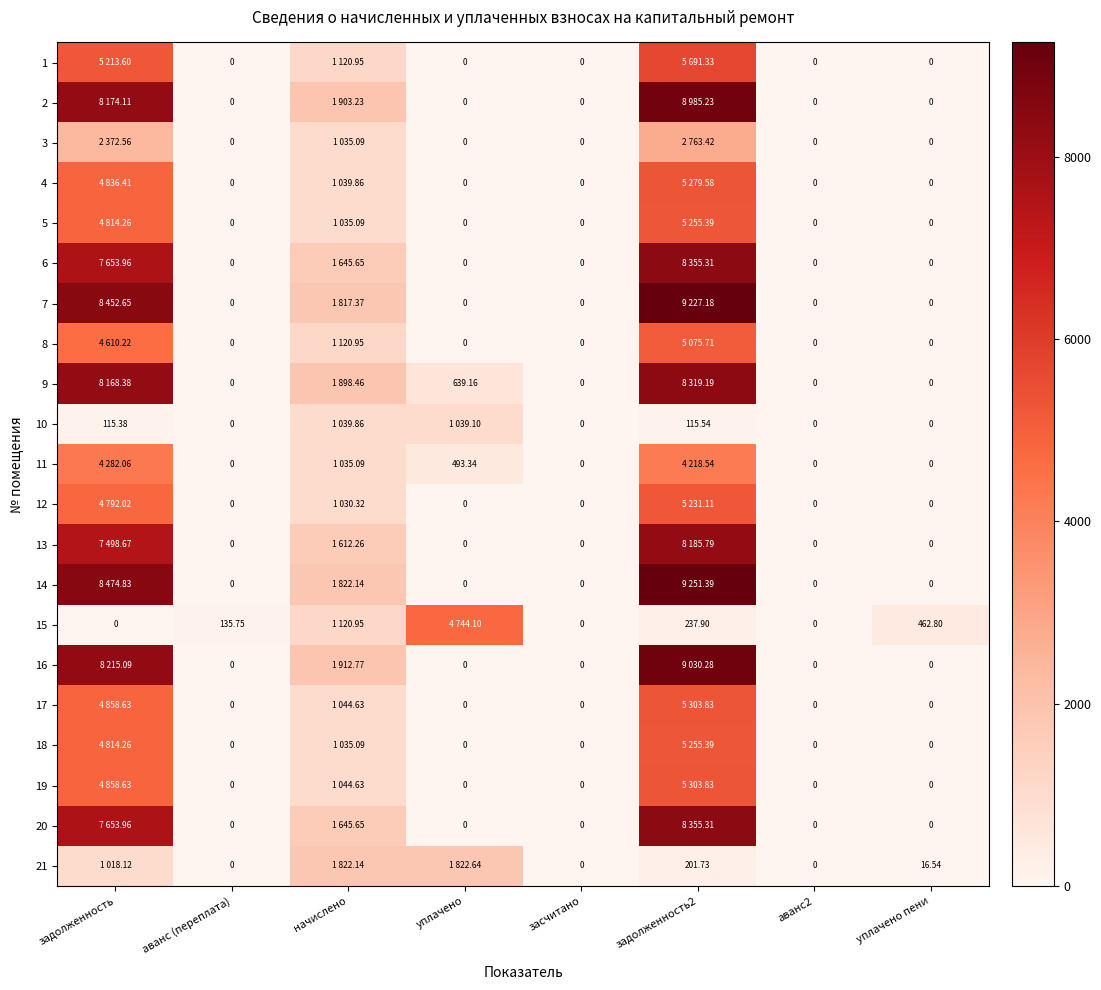

Which series has the widest spread of values?

14